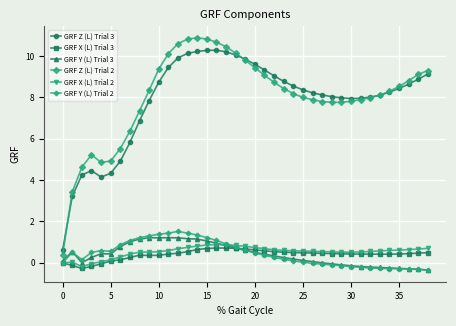

True or false: GRF Y (L) Trial 3 and GRF Z (L) Trial 3 intersect in this chart.

False